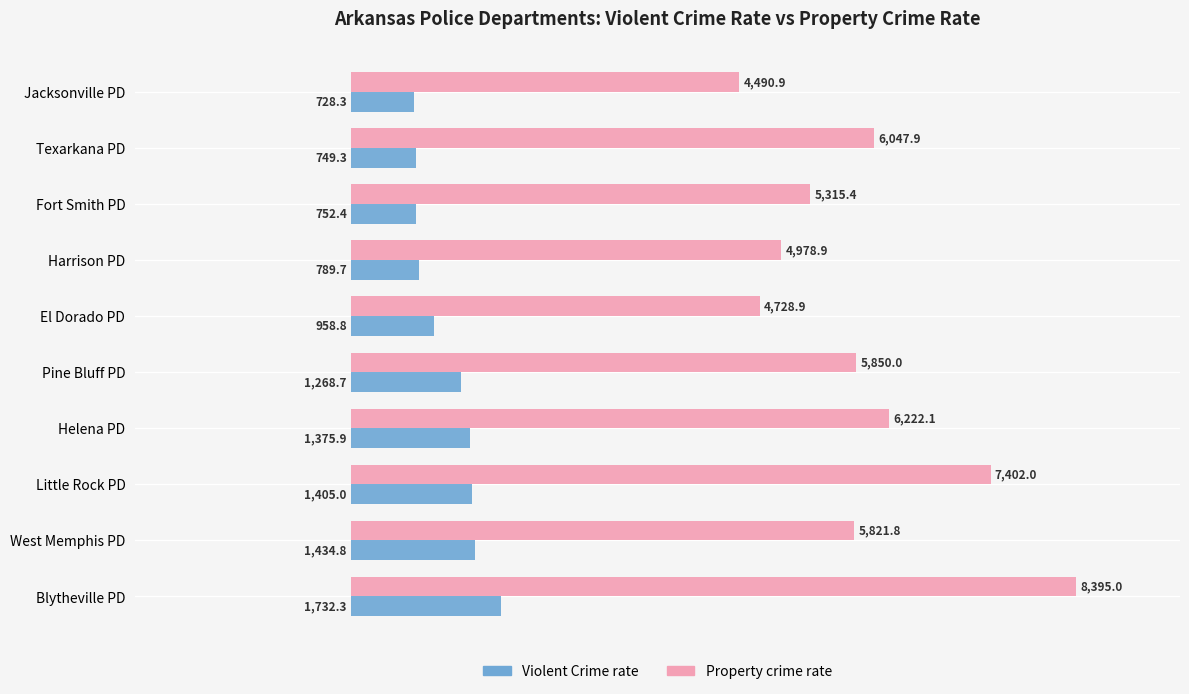

List the labels in order of Property crime rate value, largest first.

Blytheville PD, Little Rock PD, Helena PD, Texarkana PD, Pine Bluff PD, West Memphis PD, Fort Smith PD, Harrison PD, El Dorado PD, Jacksonville PD